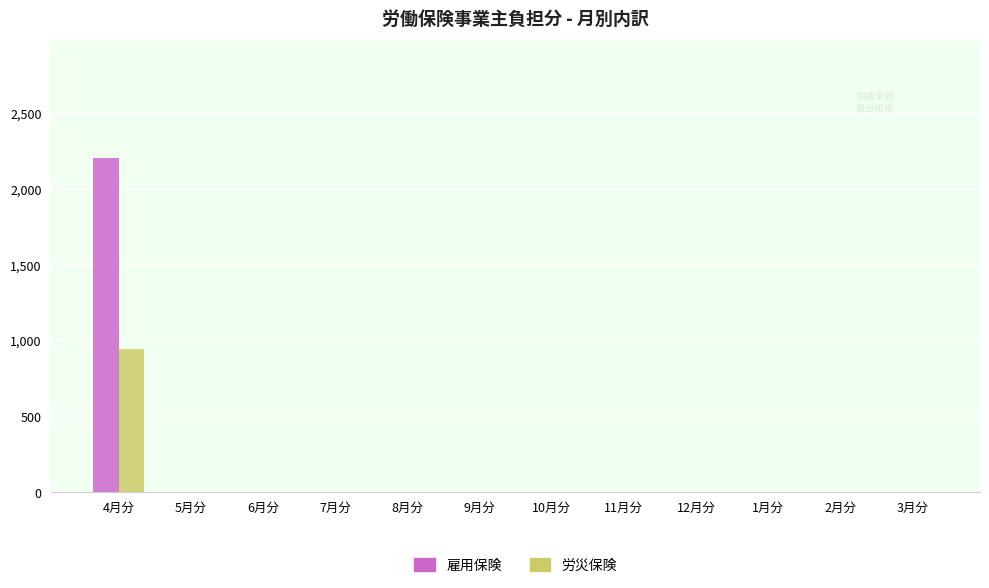

The 雇用保険 series shows 0 at 11月分. True or false?

True